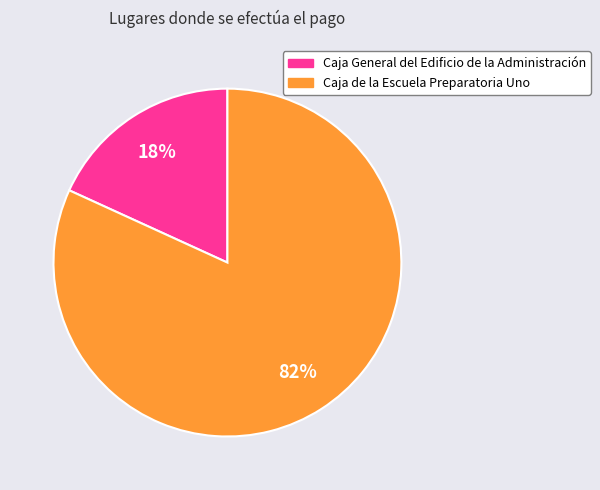

Do Caja General del Edificio de la Administración and Caja de la Escuela Preparatoria Uno together represent more than half of the pie?

Yes